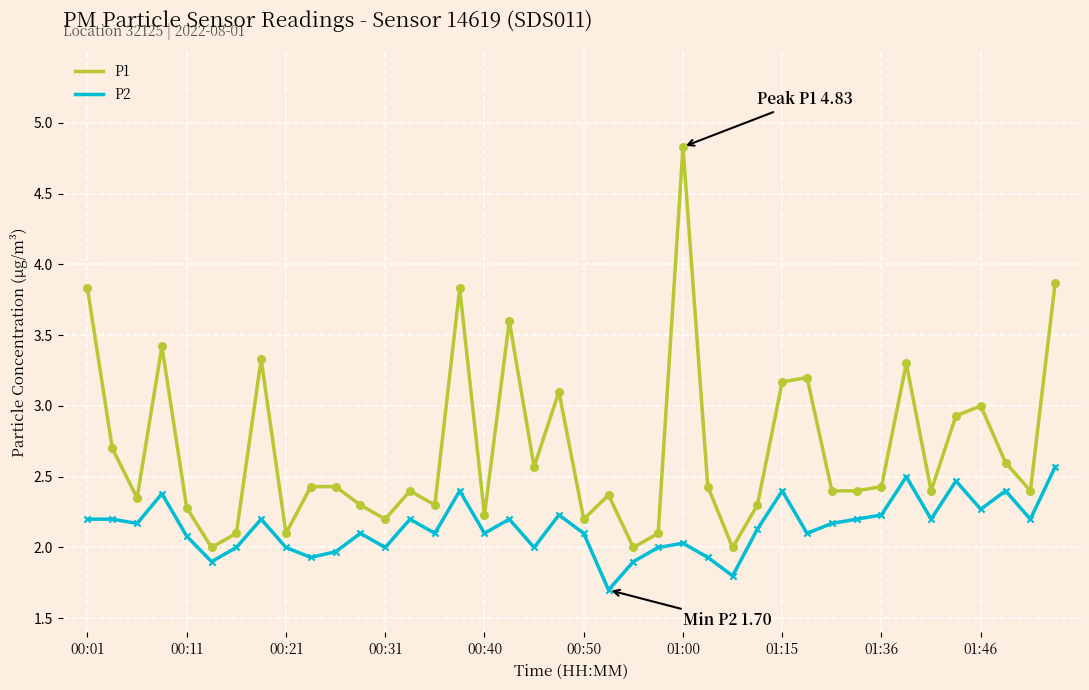

Which series has the largest range (max minus min)?

P1